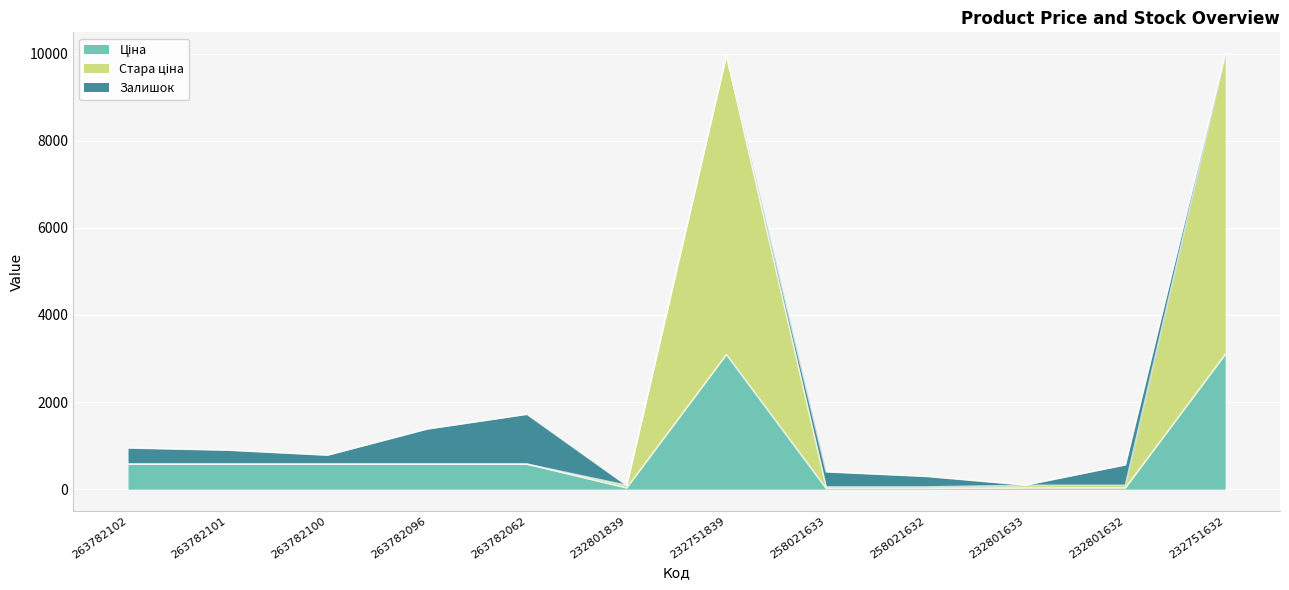

What is the total value across all series at 263782096?

1381.5